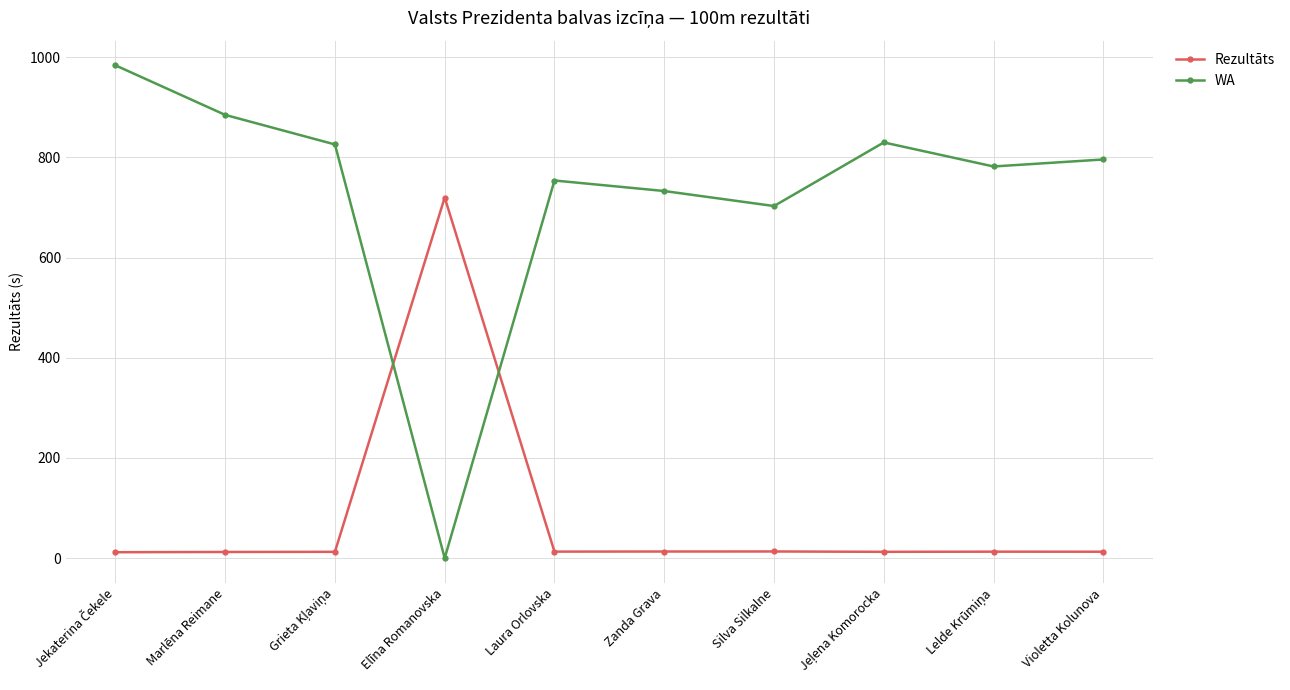

List the series in order of their peak value, lowest first.

Rezultāts, WA